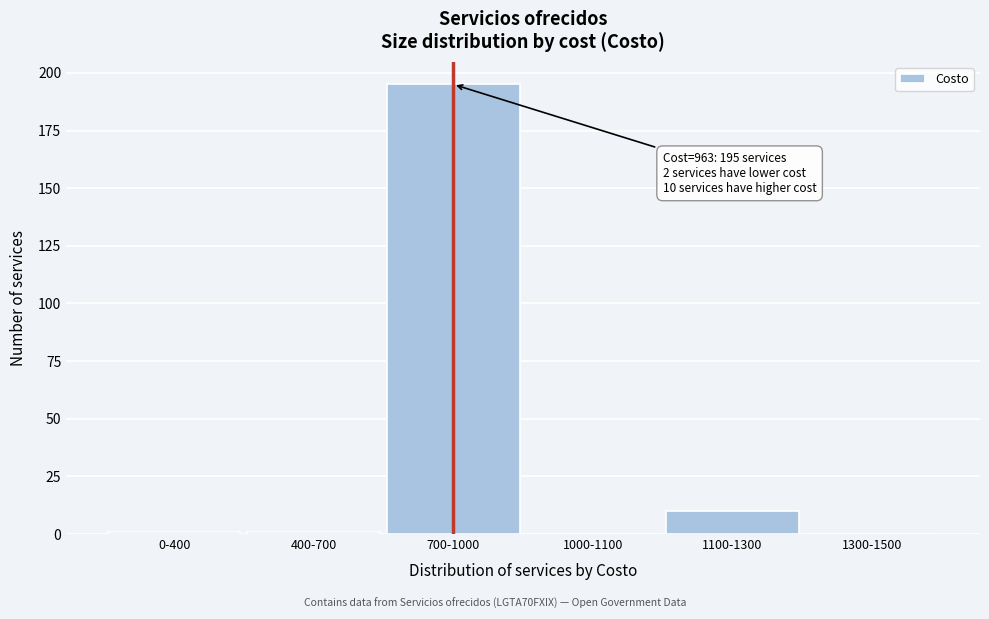

Reading left to right, list all the values displayed in this chart.

0-400=1	400-700=1	700-1000=195	1000-1100=0	1100-1300=10	1300-1500=0